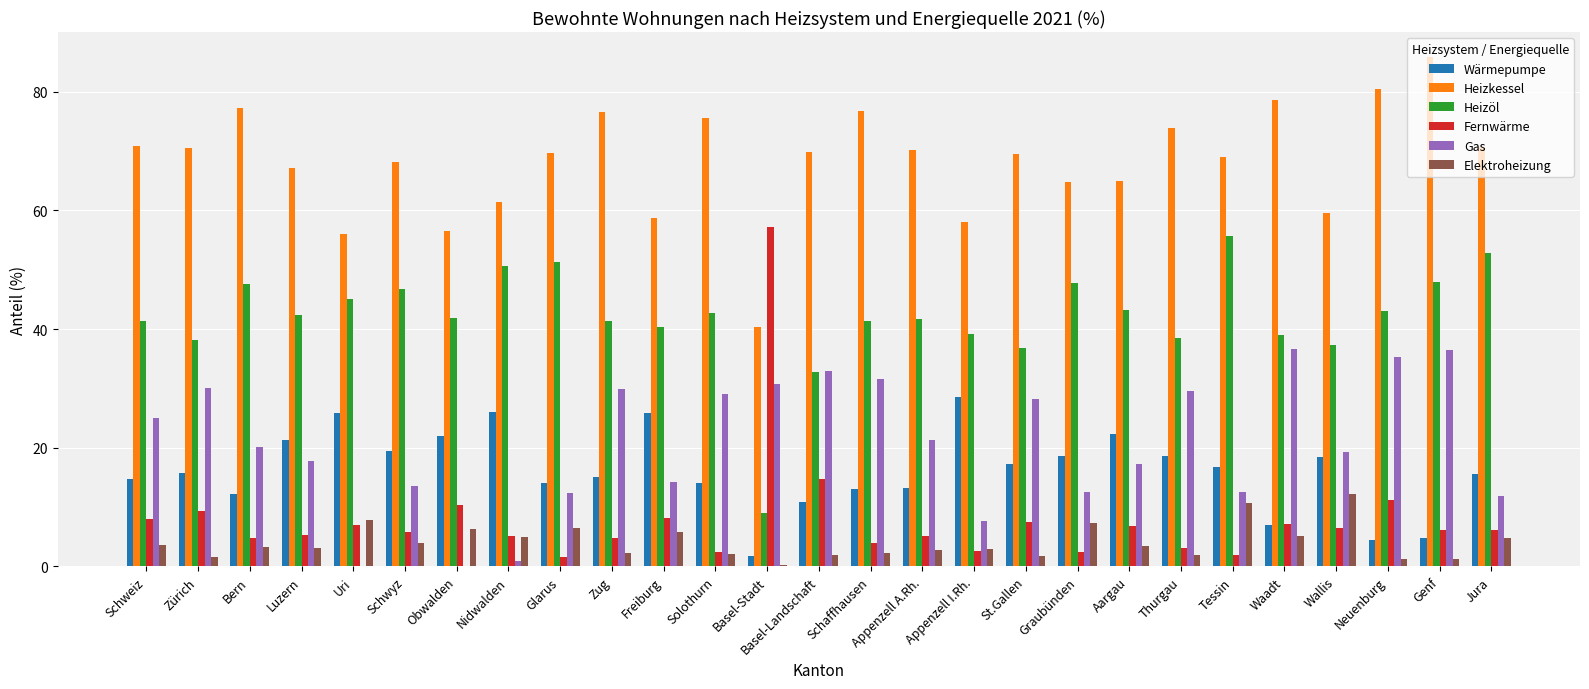

What value does the Heizöl series have at Appenzell A.Rh.?

41.7